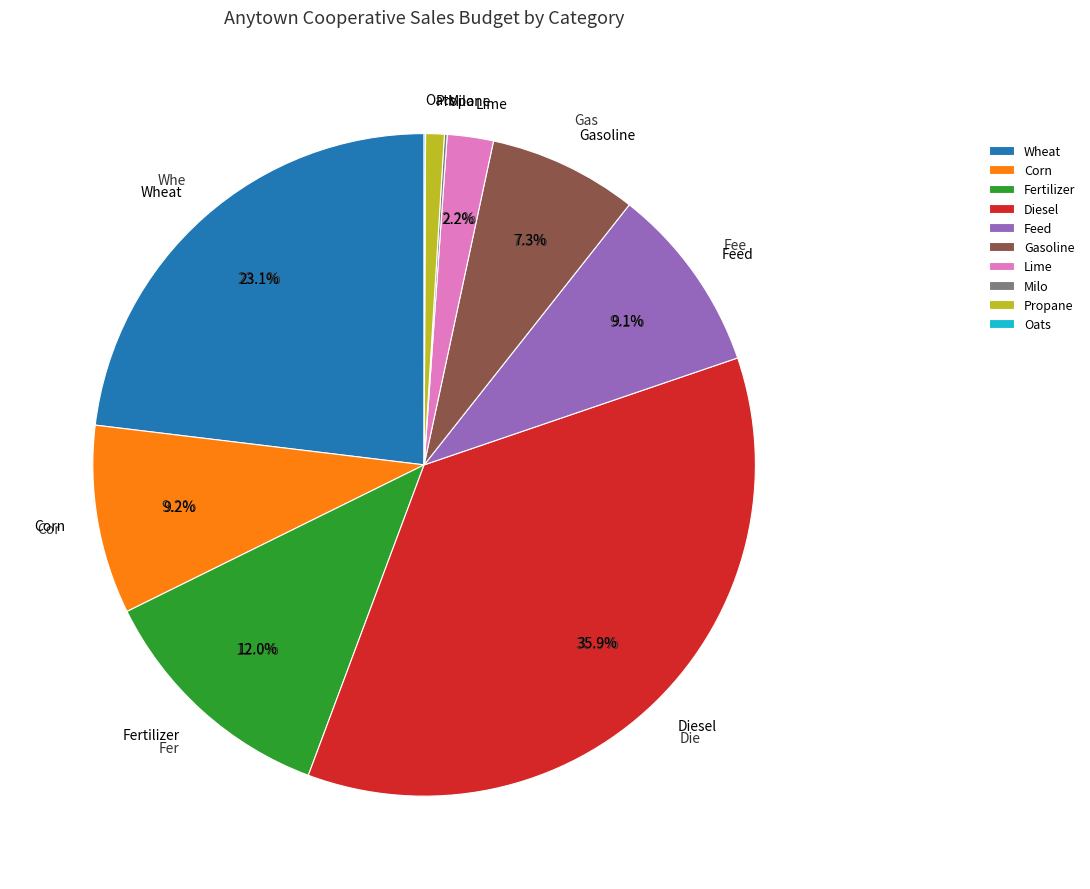

Combined, do Milo and Diesel account for over 50%?

No